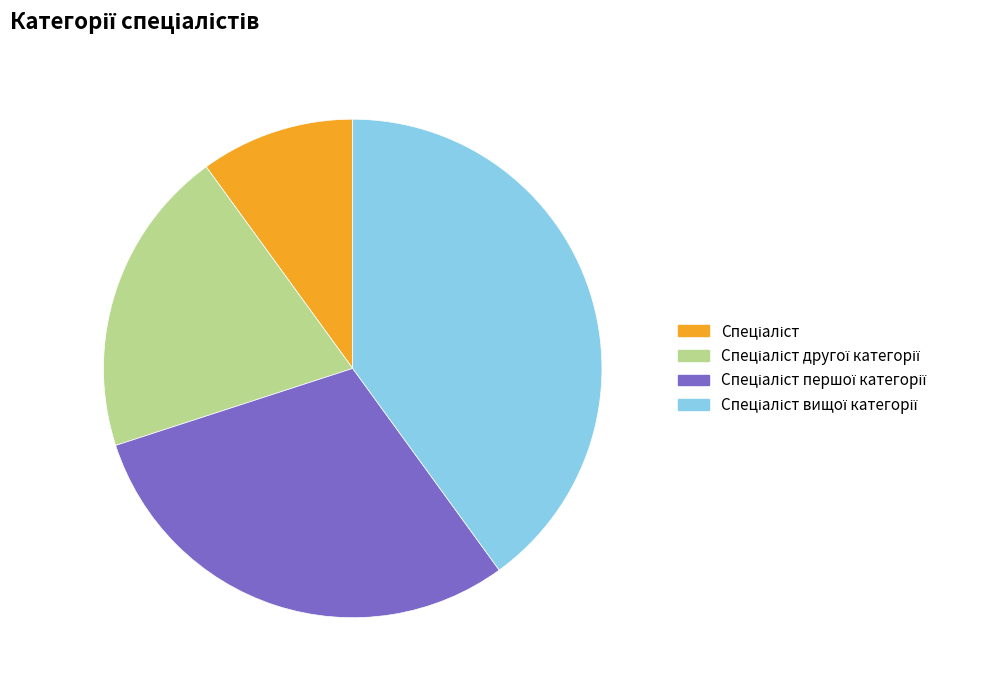

Count the number of slices in the pie.

4